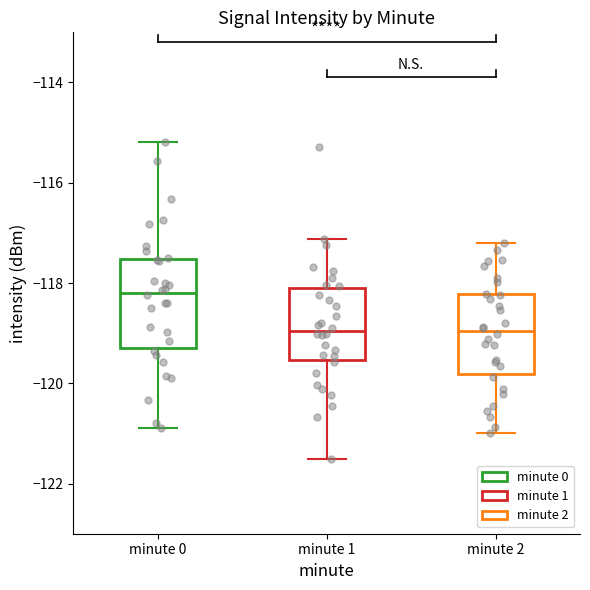

Reading left to right, read every box against the y-axis: the position of its median line, the range the box covers, and the ends of its whiskers. The values are not printed on the chart, so give them approximately, as read against the axis.

minute 0: median -118.2, box -119.4 to -117.6, whiskers -120.8 to -115.2
minute 1: median -119.0, box -119.6 to -118.0, whiskers -121.6 to -117.2
minute 2: median -119.0, box -119.8 to -118.2, whiskers -121.0 to -117.2